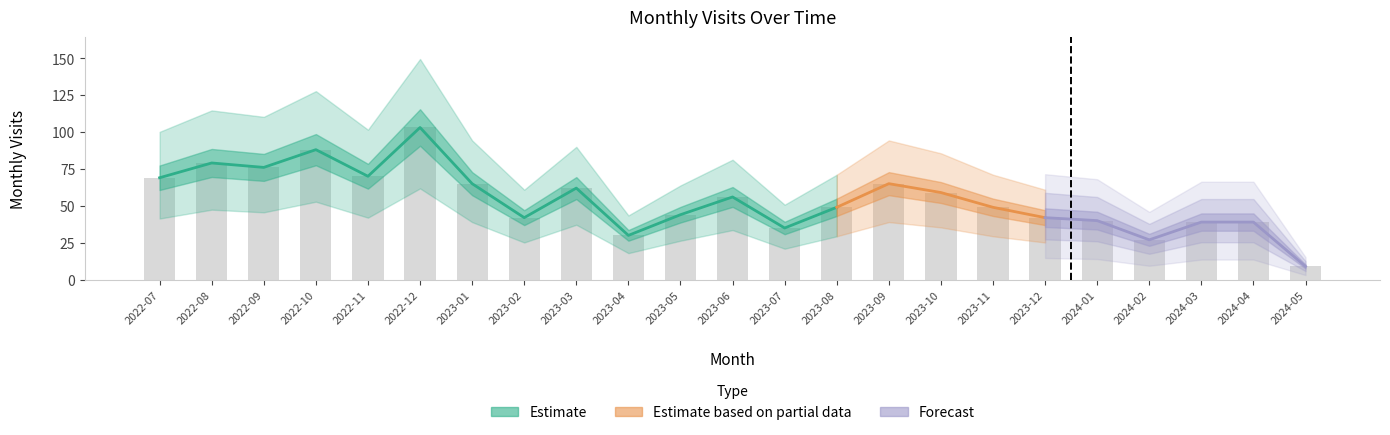

Are the bars horizontal?

No